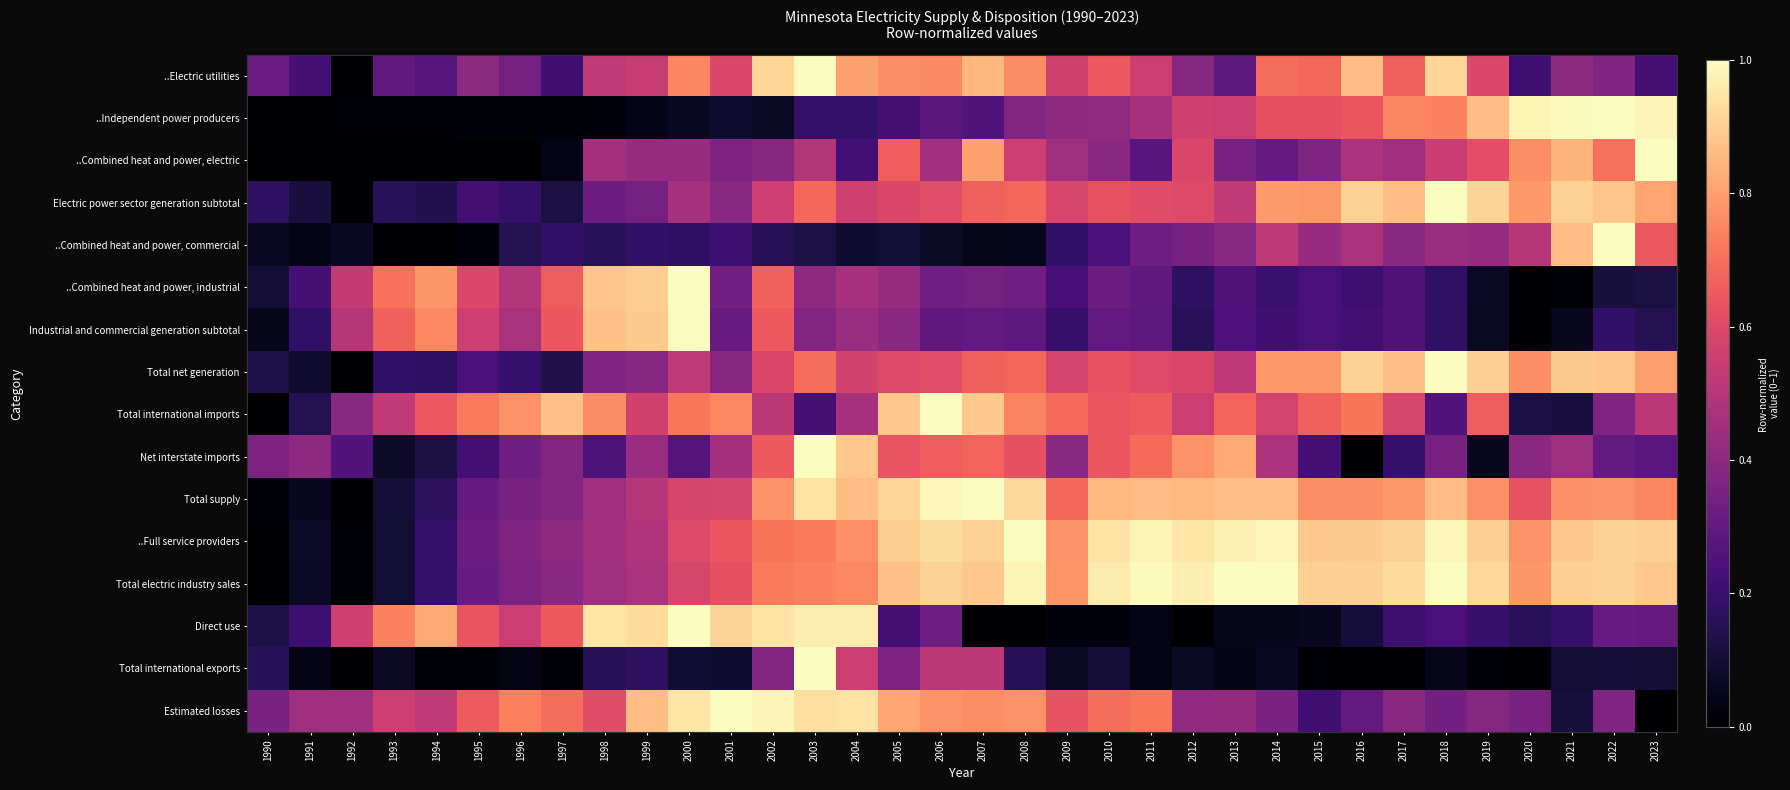

Which series has the widest spread of values?

..Electric utilities